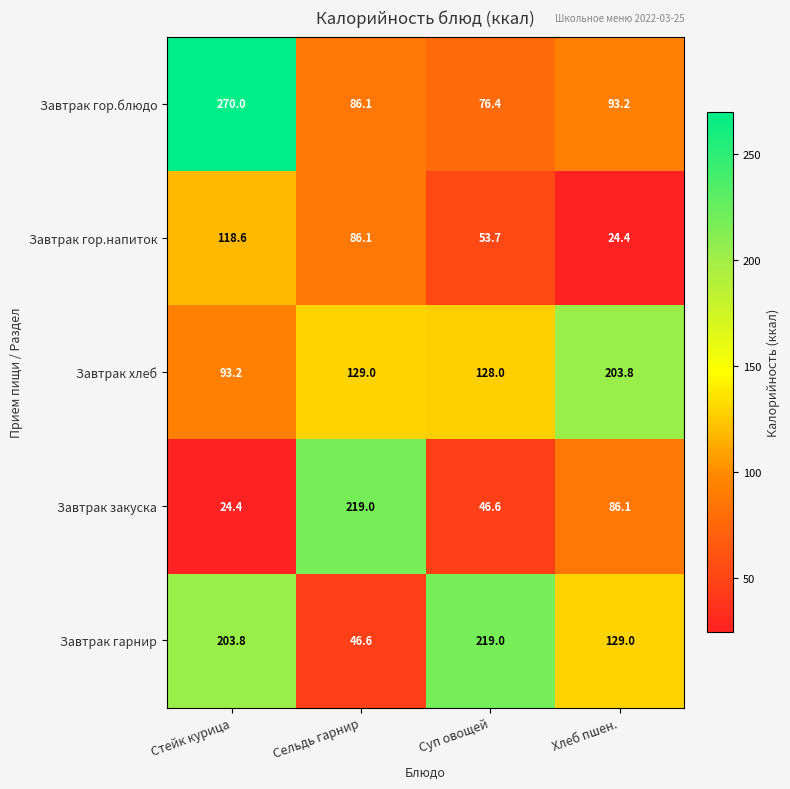

What value does the Завтрак хлеб series have at Суп овощей?

128.0